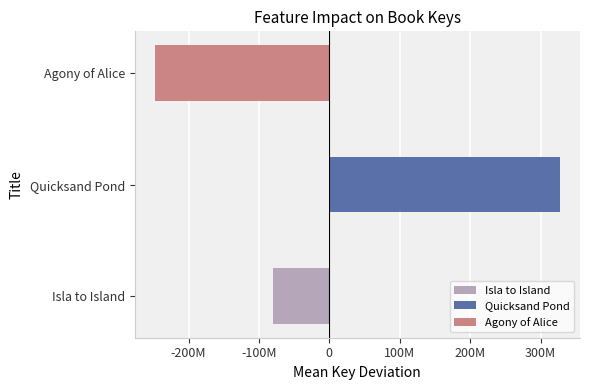

Are the bars horizontal?

Yes